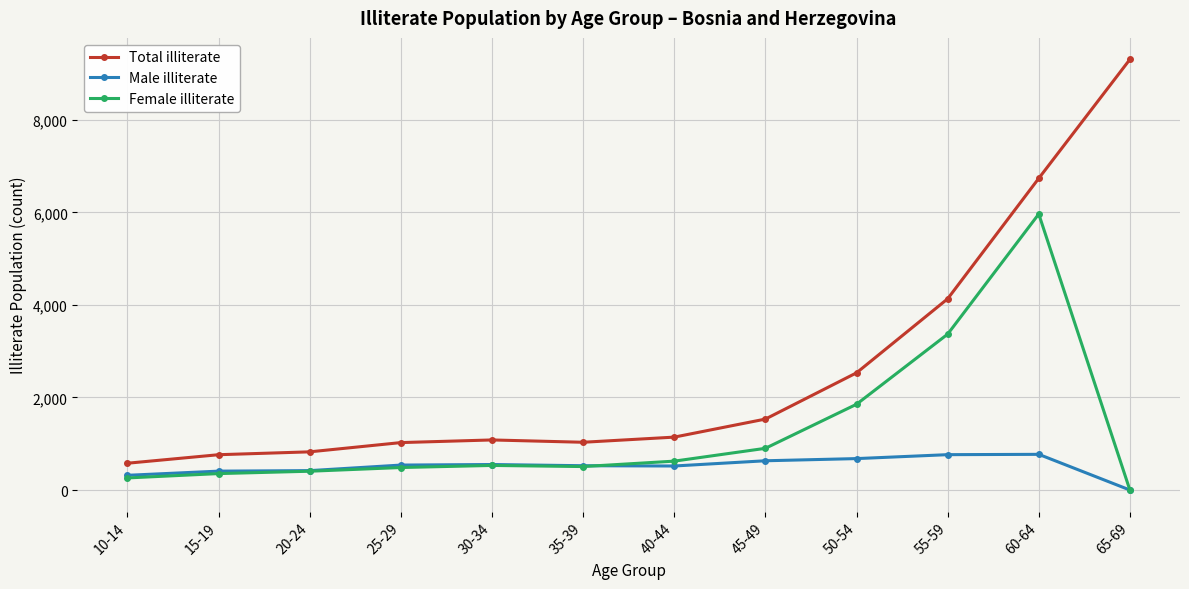

True or false: Total illiterate has more than 0 interior local peaks.

True